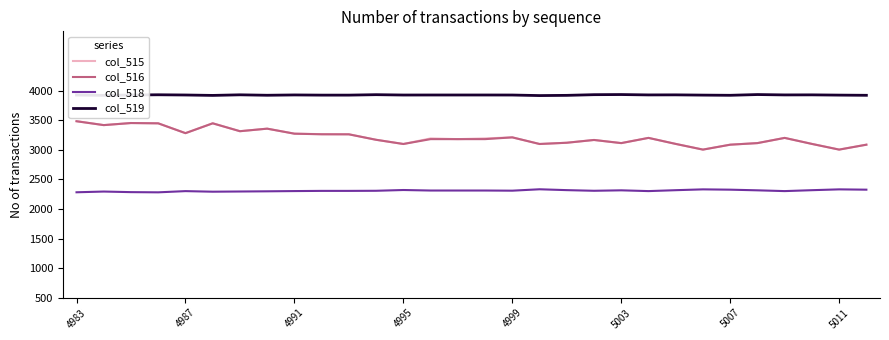

True or false: col_515 and col_519 intersect in this chart.

False